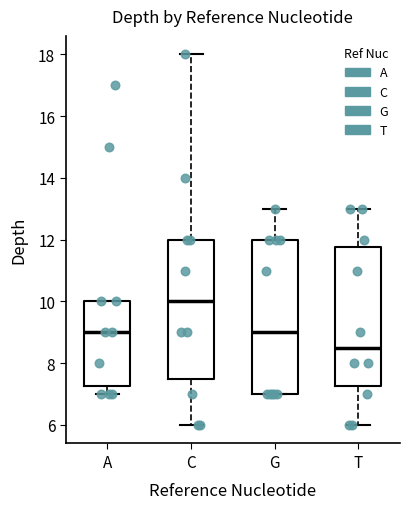

Where does the upper whisker of the box for C end on the y-axis? The values are not printed on the chart, so give them approximately, as read against the axis.

18.0